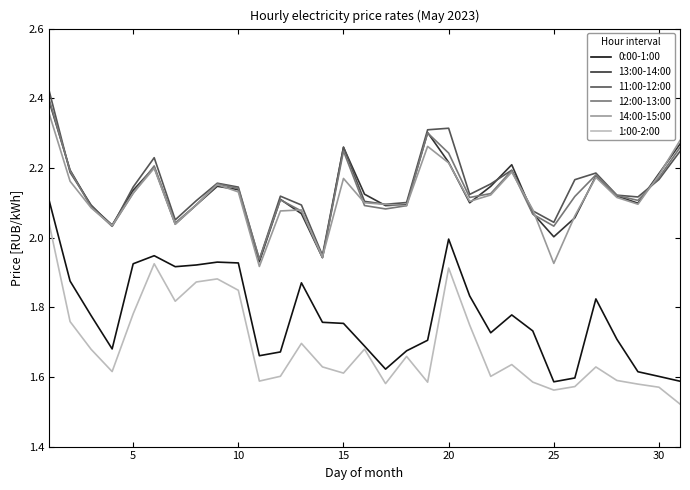

True or false: 1:00-2:00 and 11:00-12:00 cross at least once.

False